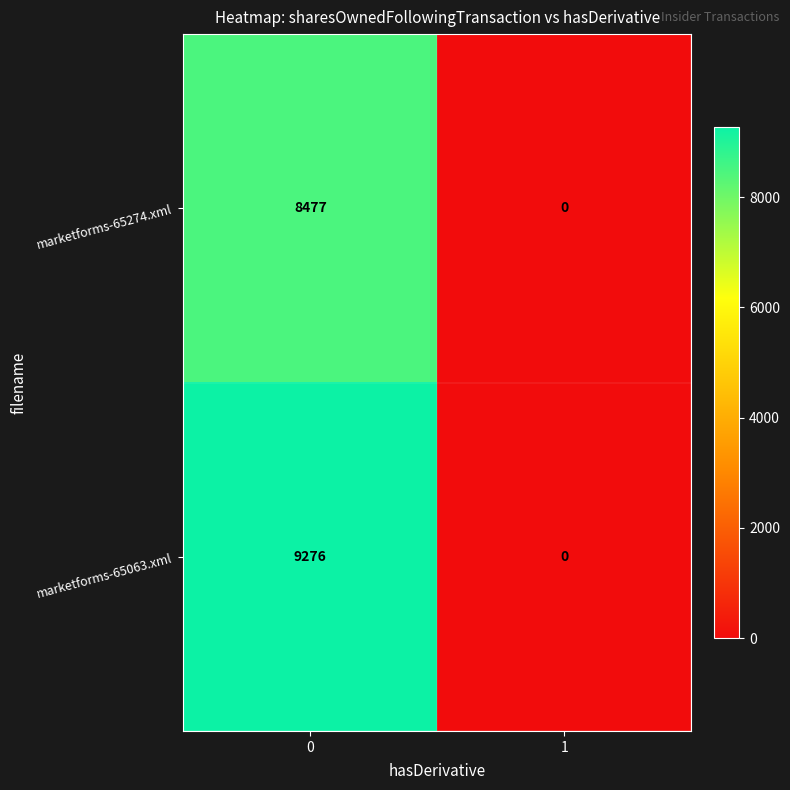

List the labels in order of marketforms-65274.xml value, largest first.

0, 1